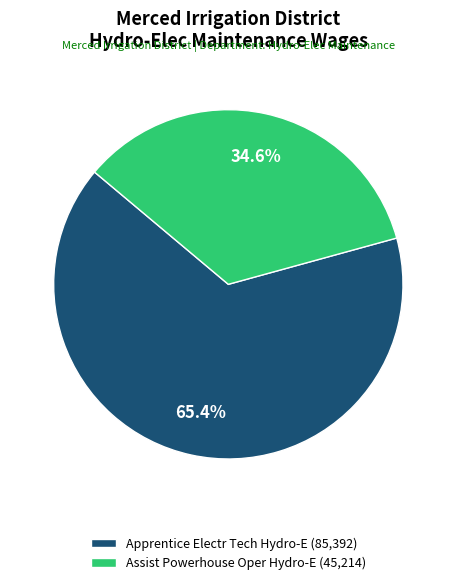

Is the sum of Assist Powerhouse Oper Hydro-E and Apprentice Electr Tech Hydro-E greater than half?

Yes